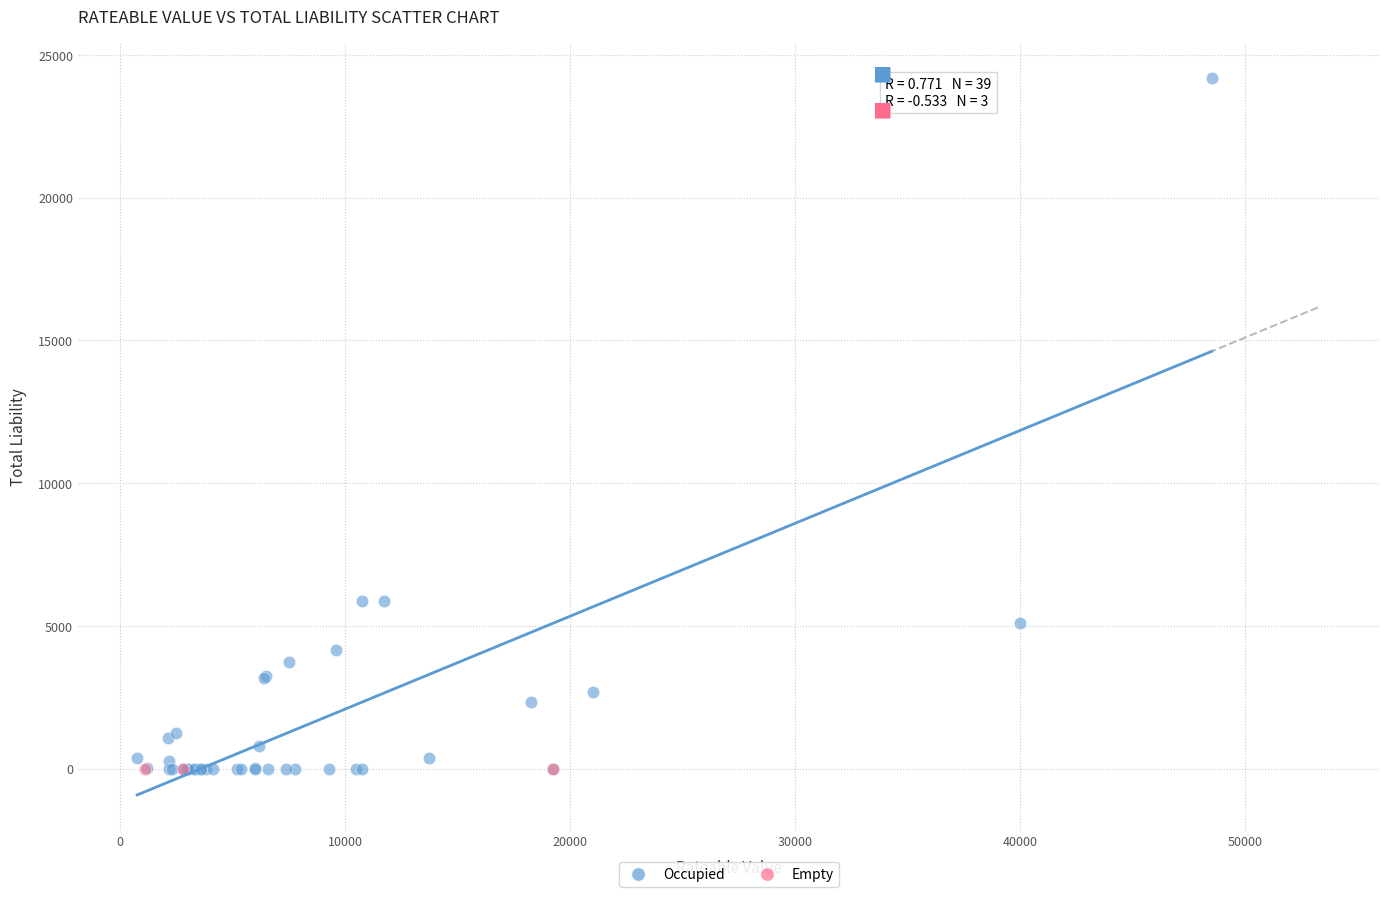

Which series reaches the maximum Y coordinate?

Occupied